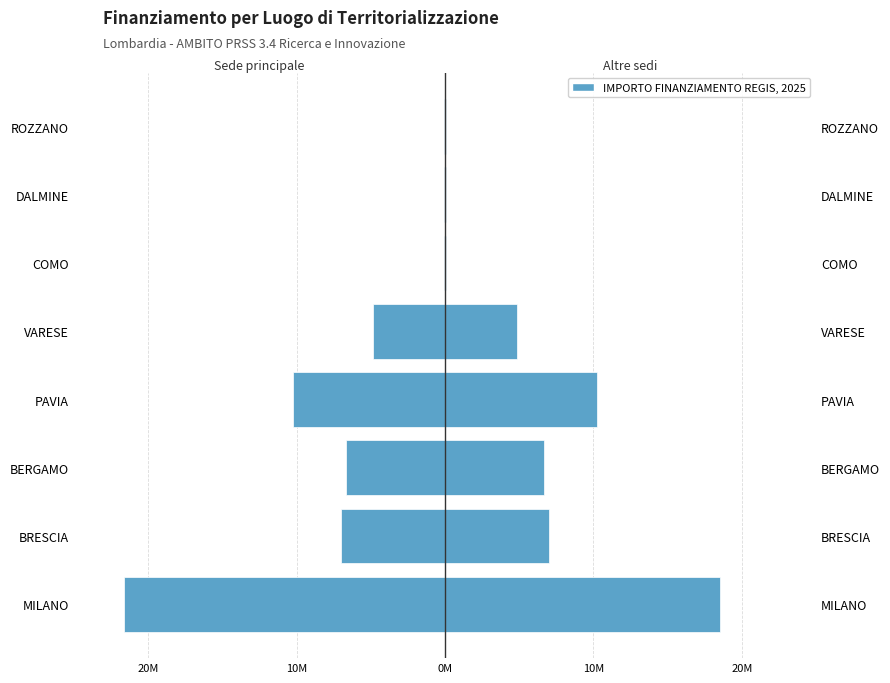

What is the value of the IMPORTO FINANZIAMENTO REGIS (Univ. principale) bar at the 3rd from the left?

-6.7